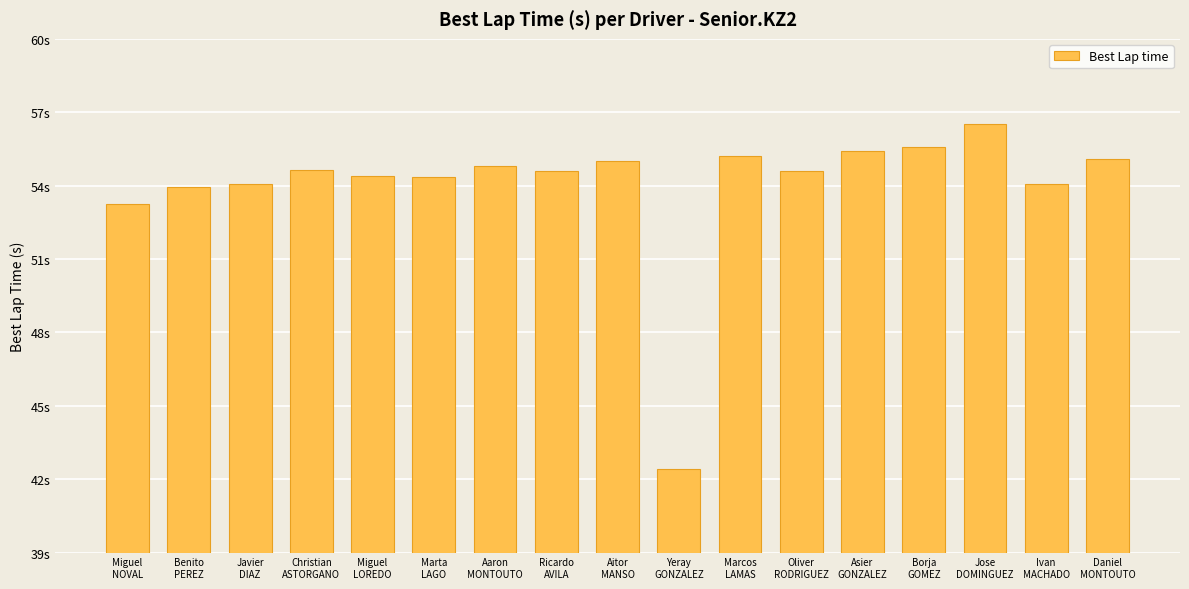

Which category has the highest value across all series?

Jose
DOMINGUEZ